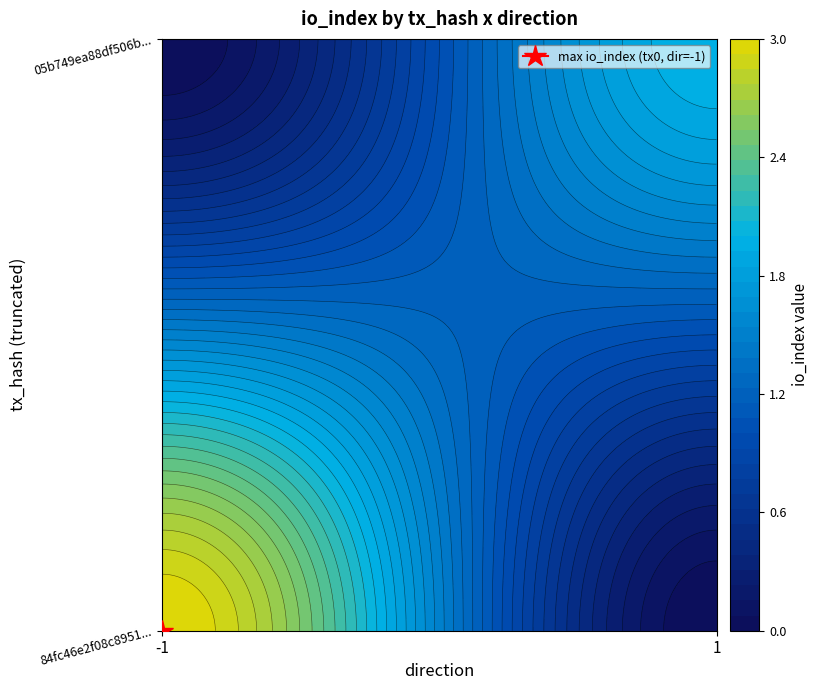

Is the value of 84fc46e2f08c8951157ee5b2540d543f635f0b0 at io_index greater than the value of 05b749ea88df506bf917952ef802bcb54179582 at io_index?

Yes